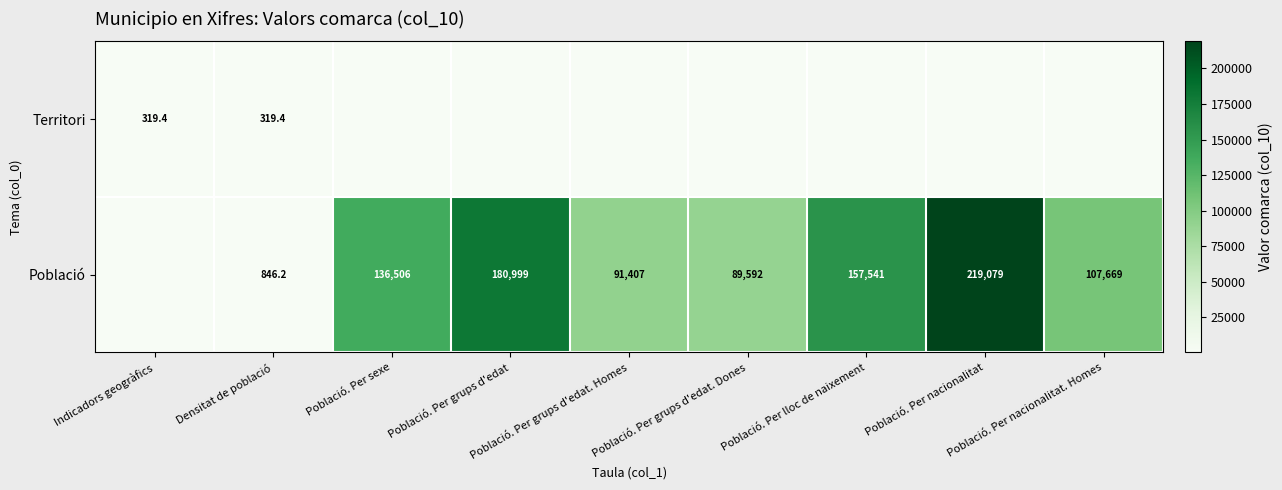

What is the difference between the Població values at Densitat de població and Població. Per nacionalitat. Homes?

106822.8